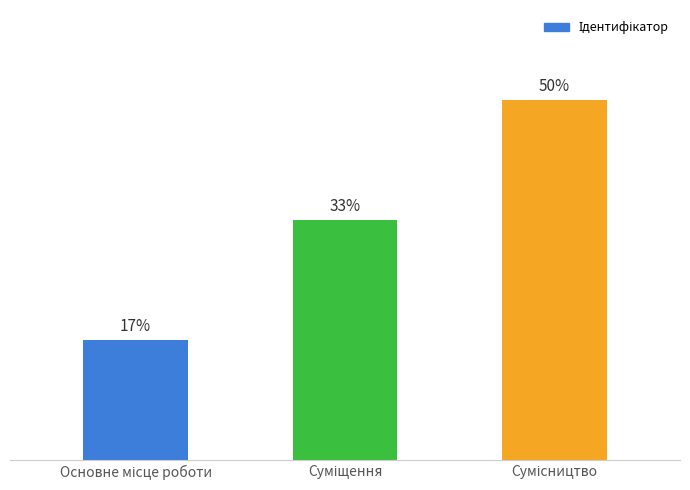

Rank the categories by value from lowest to highest.

Основне місце роботи, Суміщення, Сумісництво